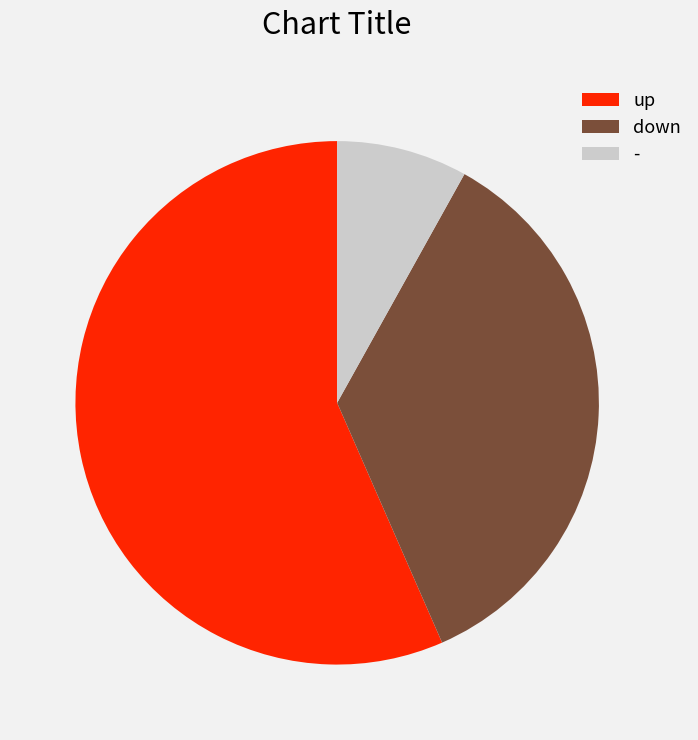

Rank the categories by value from lowest to highest.

-, down, up